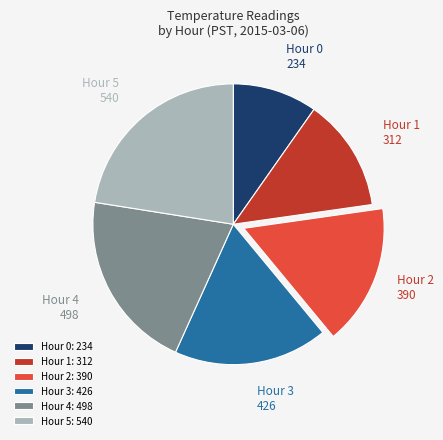

How many slices are in this pie chart?

6